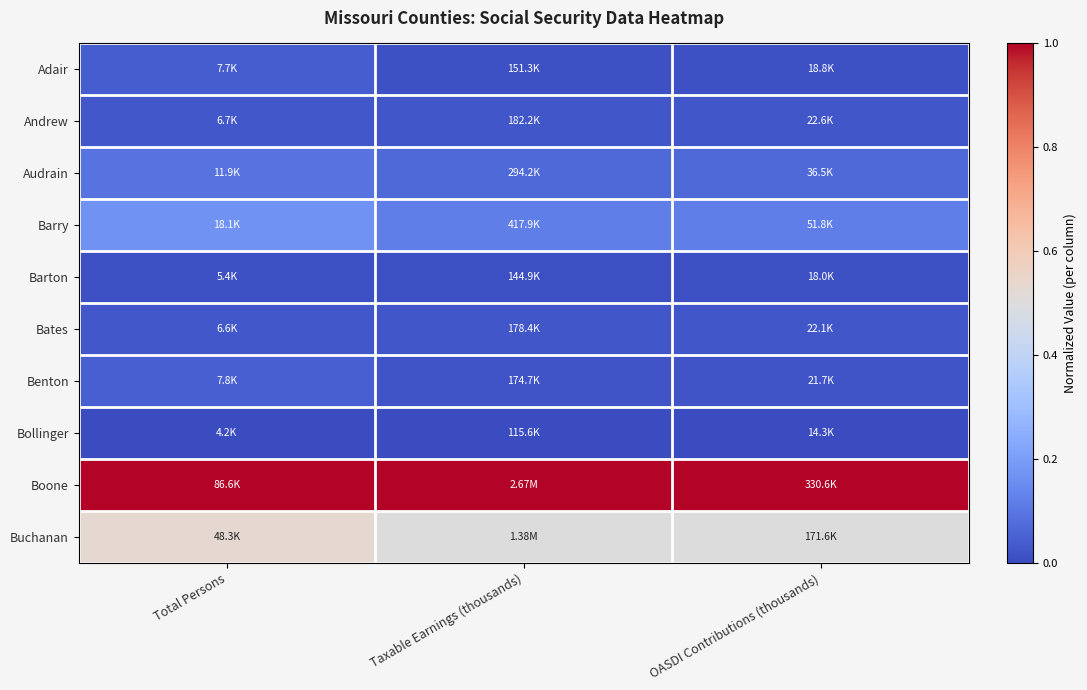

Rank the series by their maximum value, from lowest to highest.

Bollinger, Barton, Bates, Andrew, Adair, Benton, Audrain, Barry, Buchanan, Boone